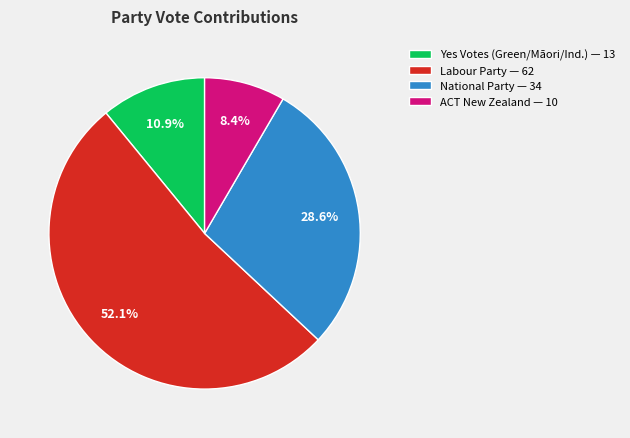

Is there any slice that represents more than half of the pie?

Yes